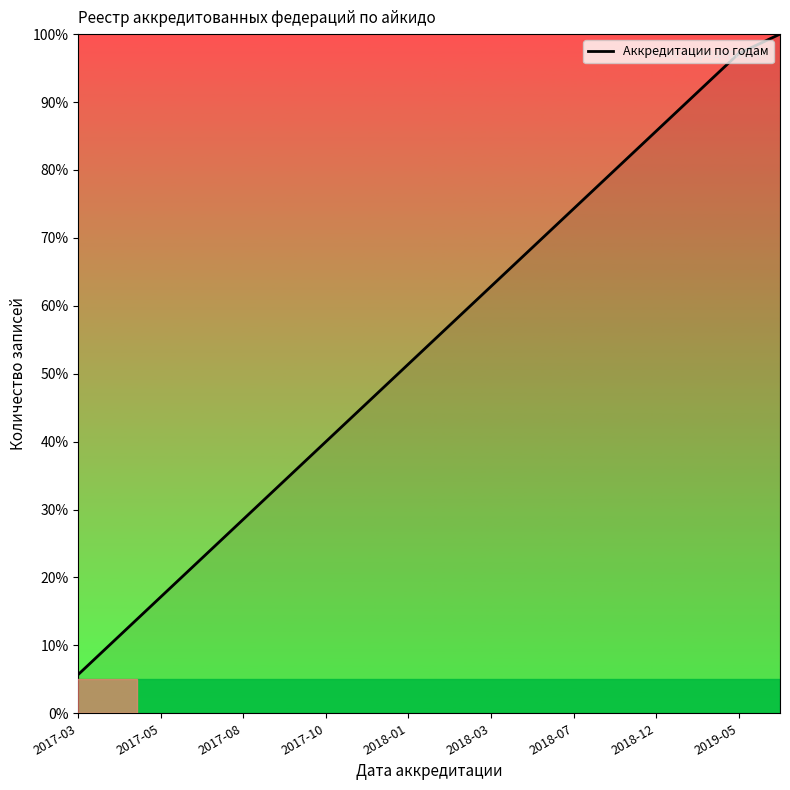

What is the minimum value shown in the chart?

5.7